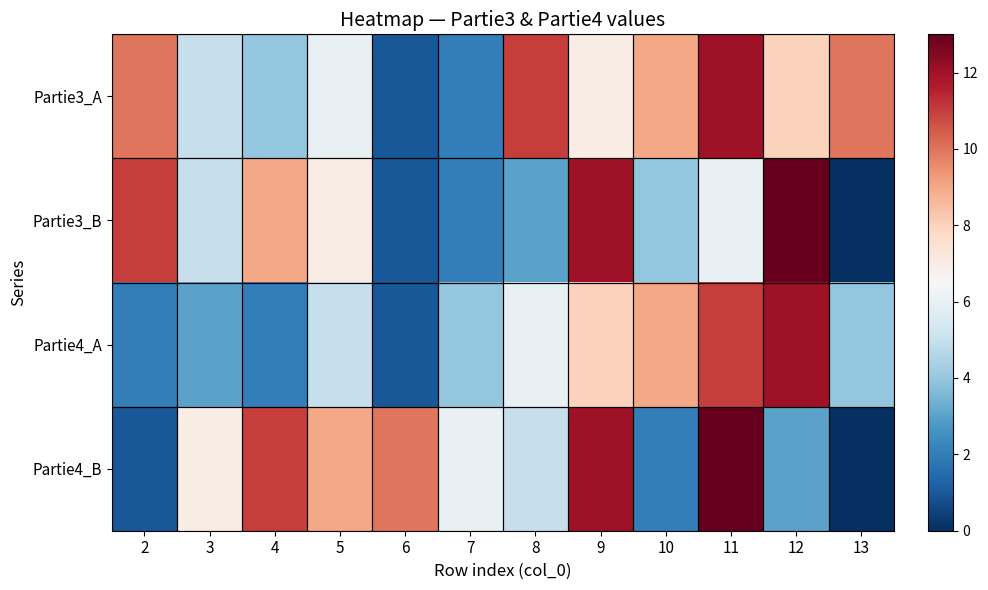

Which series has the largest total across all categories?

Partie3_A